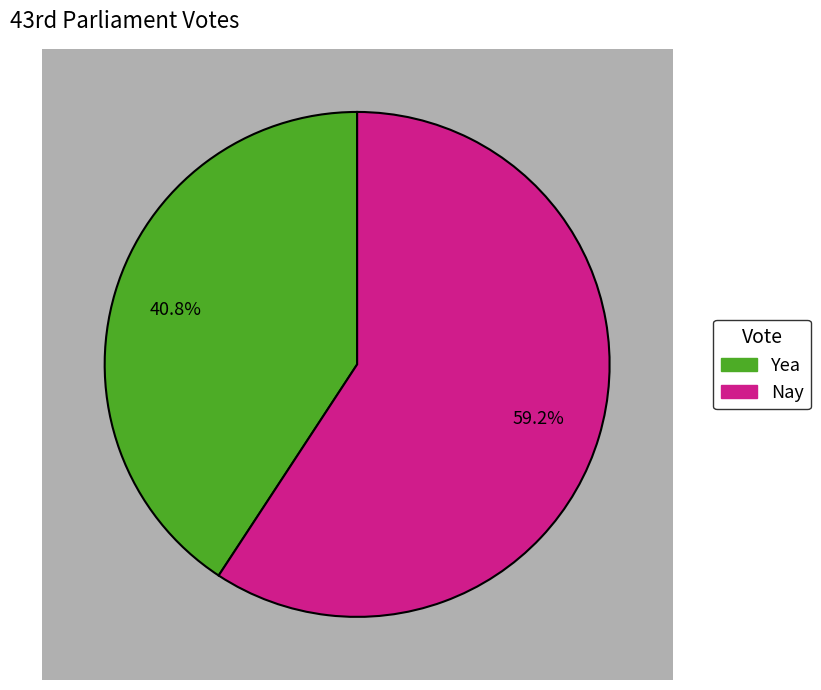

What is the total percentage of Nay and Yea?

100.0%